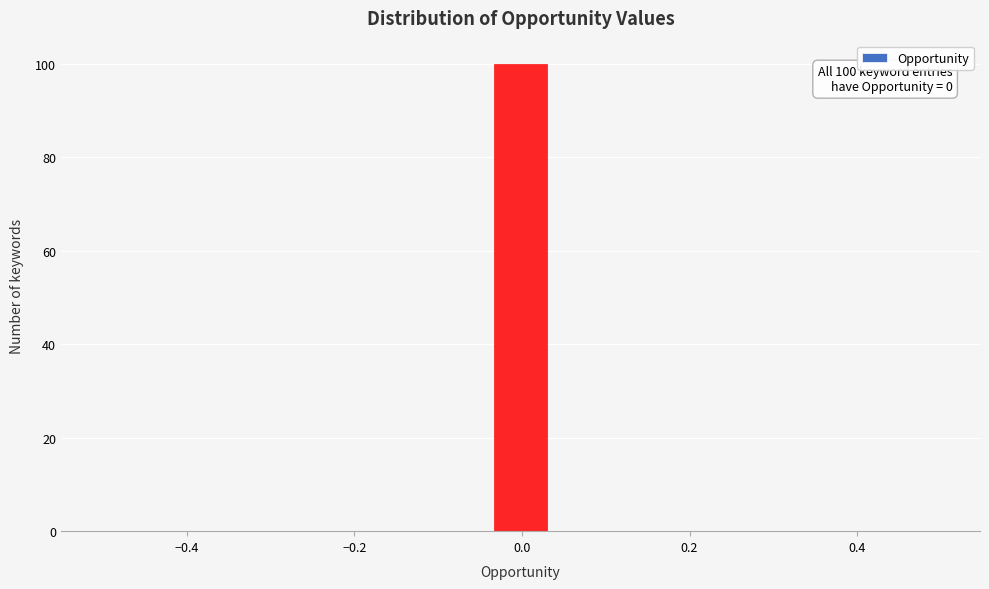

Read against the x-axis, roughly where is the centre of the tallest bar?

0.00